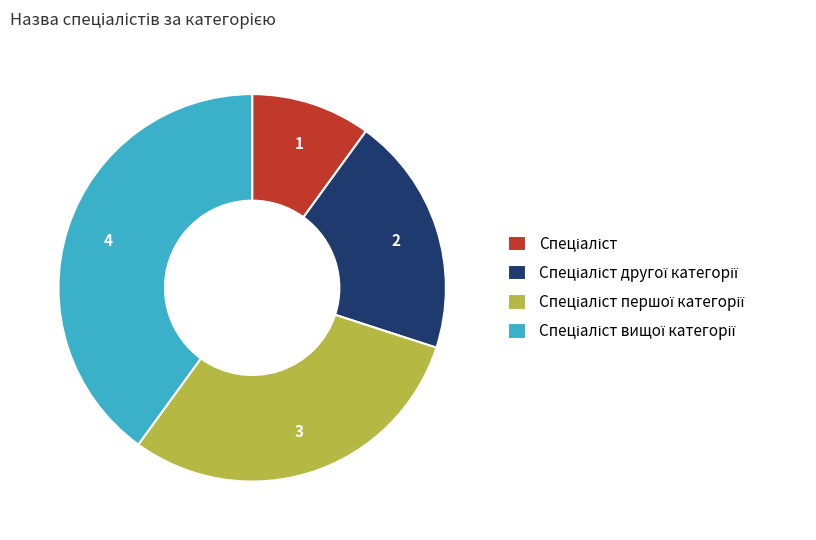

Does any single category account for the majority?

No